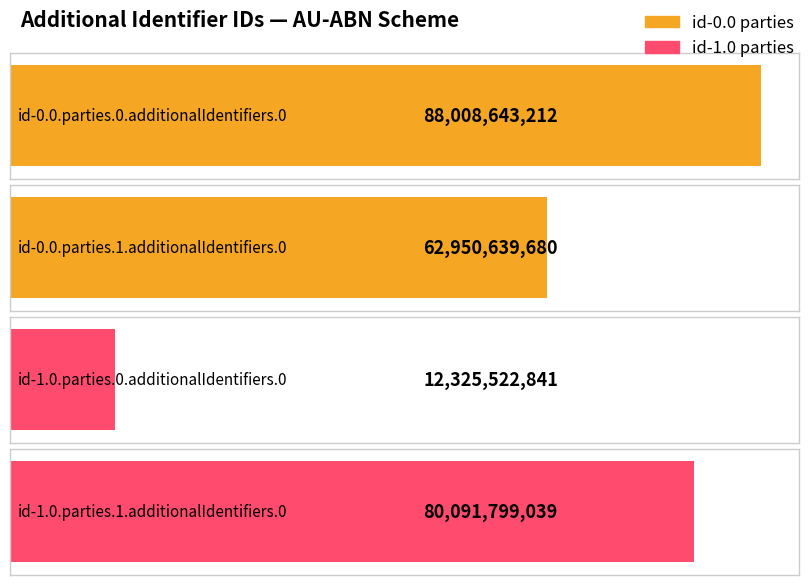

At which category does the chart reach its peak across all series?

id-0.0.parties.0.additionalIdentifiers.0